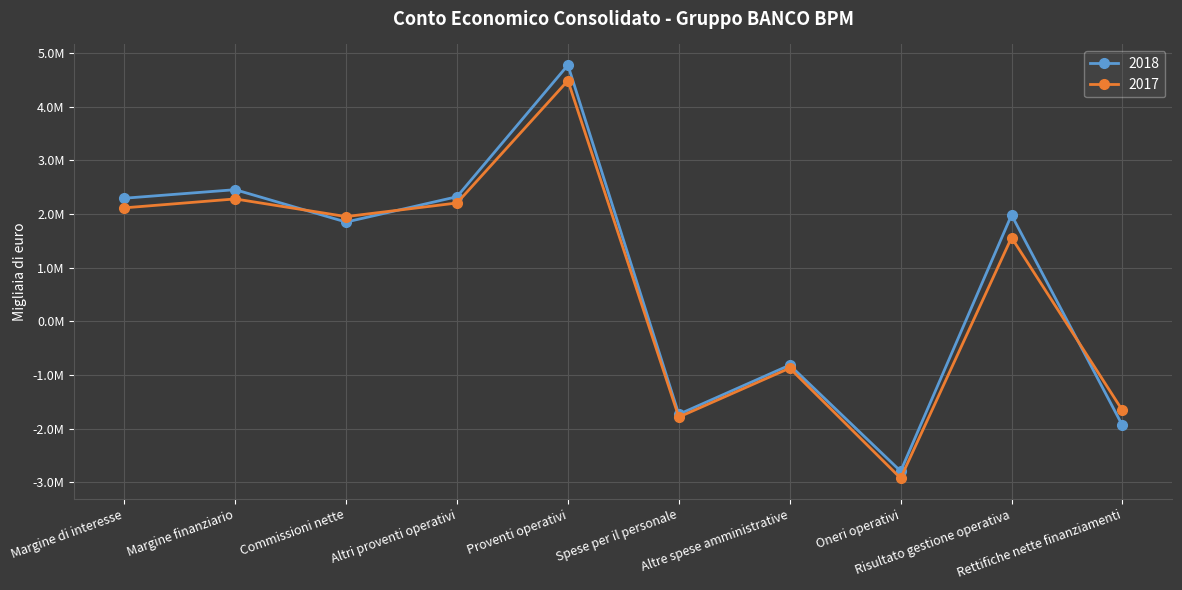

List the labels in order of 2018 value, largest first.

Proventi operativi, Margine finanziario, Altri proventi operativi, Margine di interesse, Risultato gestione operativa, Commissioni nette, Altre spese amministrative, Spese per il personale, Rettifiche nette finanziamenti, Oneri operativi